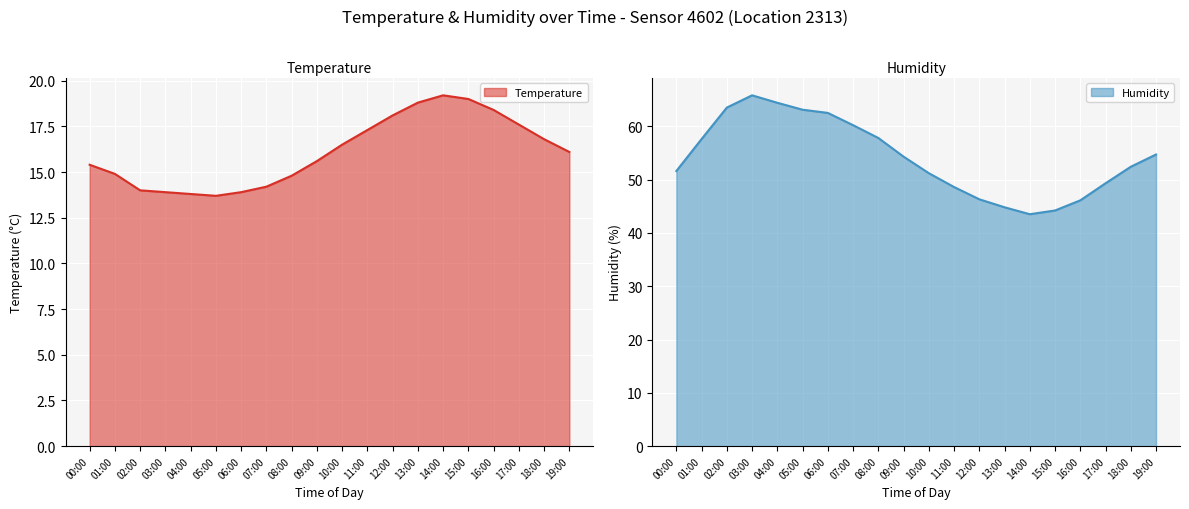

What is the sum of all Temperature values?

322.0